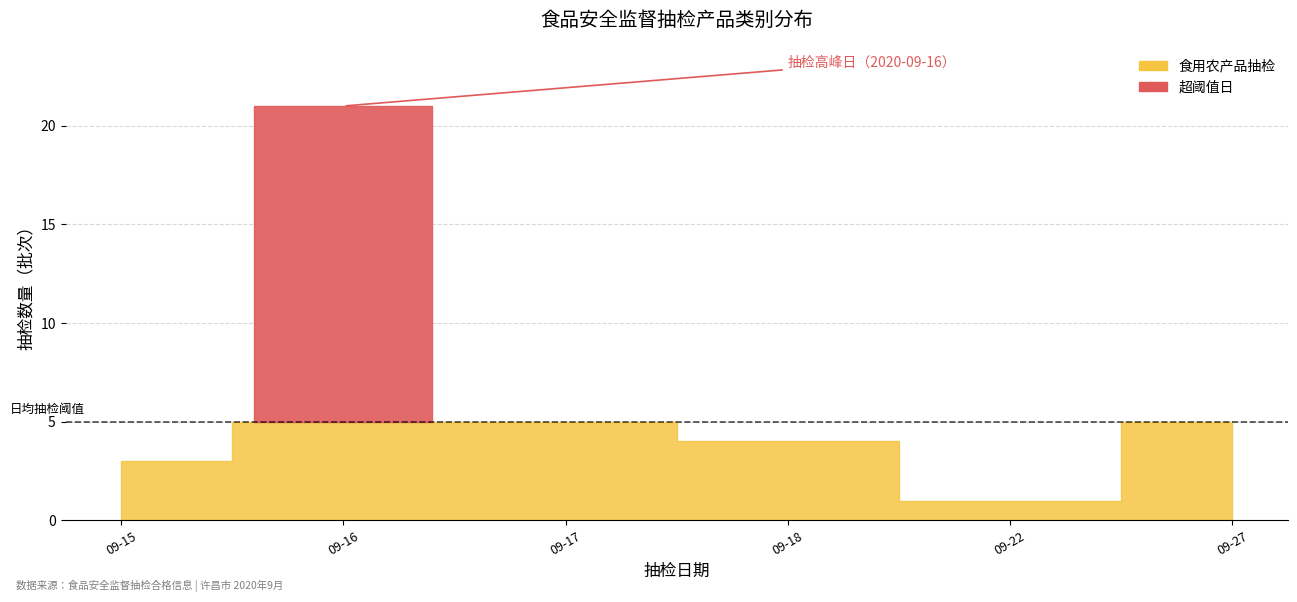

Is it true that 食用农产品 equals 3 at 2020-09-16?

False